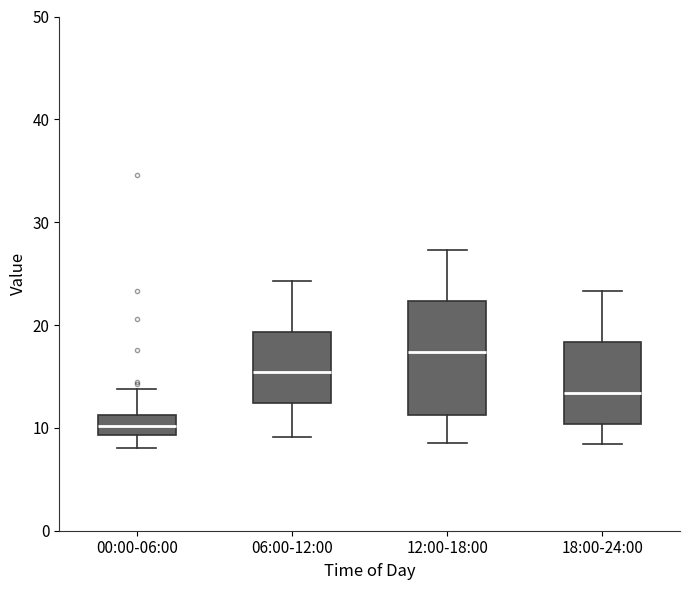

Reading left to right, read every box against the y-axis: the position of its median line, the range the box covers, and the ends of its whiskers. The values are not printed on the chart, so give them approximately, as read against the axis.

00:00-06:00: median 10, box 9 to 11, whiskers 8 to 14
06:00-12:00: median 15, box 12 to 19, whiskers 9 to 24
12:00-18:00: median 17, box 11 to 22, whiskers 9 to 27
18:00-24:00: median 13, box 10 to 18, whiskers 8 to 23